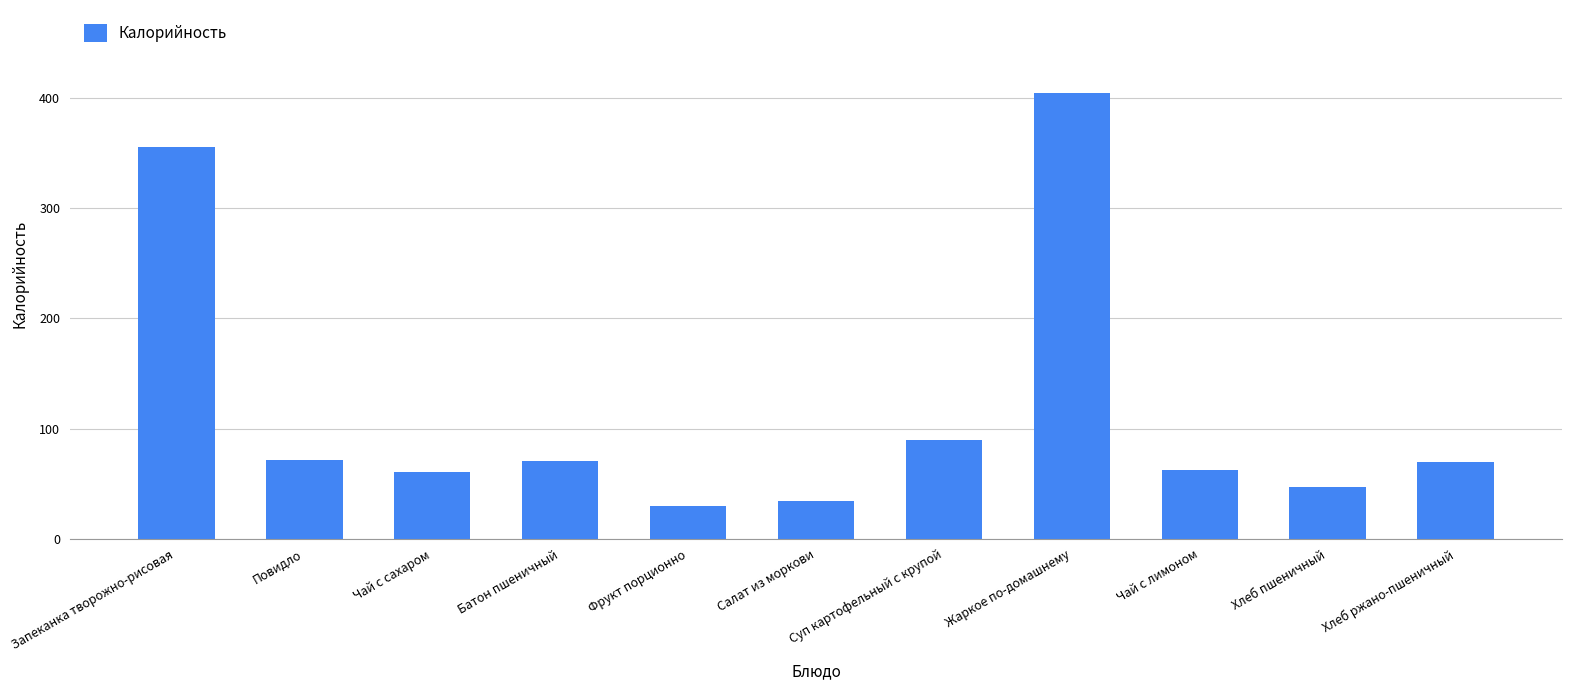

What value does the data have at Повидло?

71.7